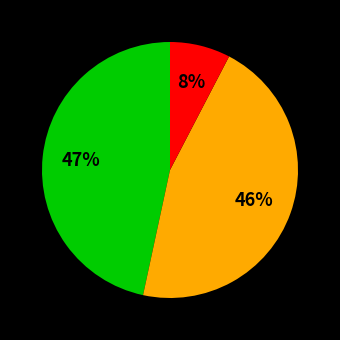

To the nearest percent, what is the difference between the largest and smallest slice percentages?

39%